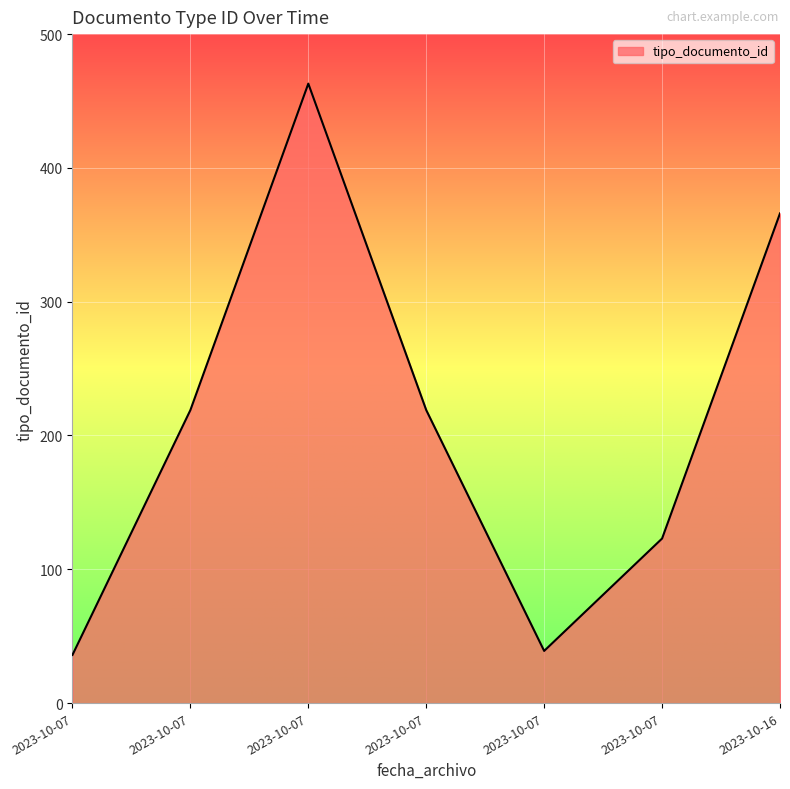

How many lines are shown in the chart?

1